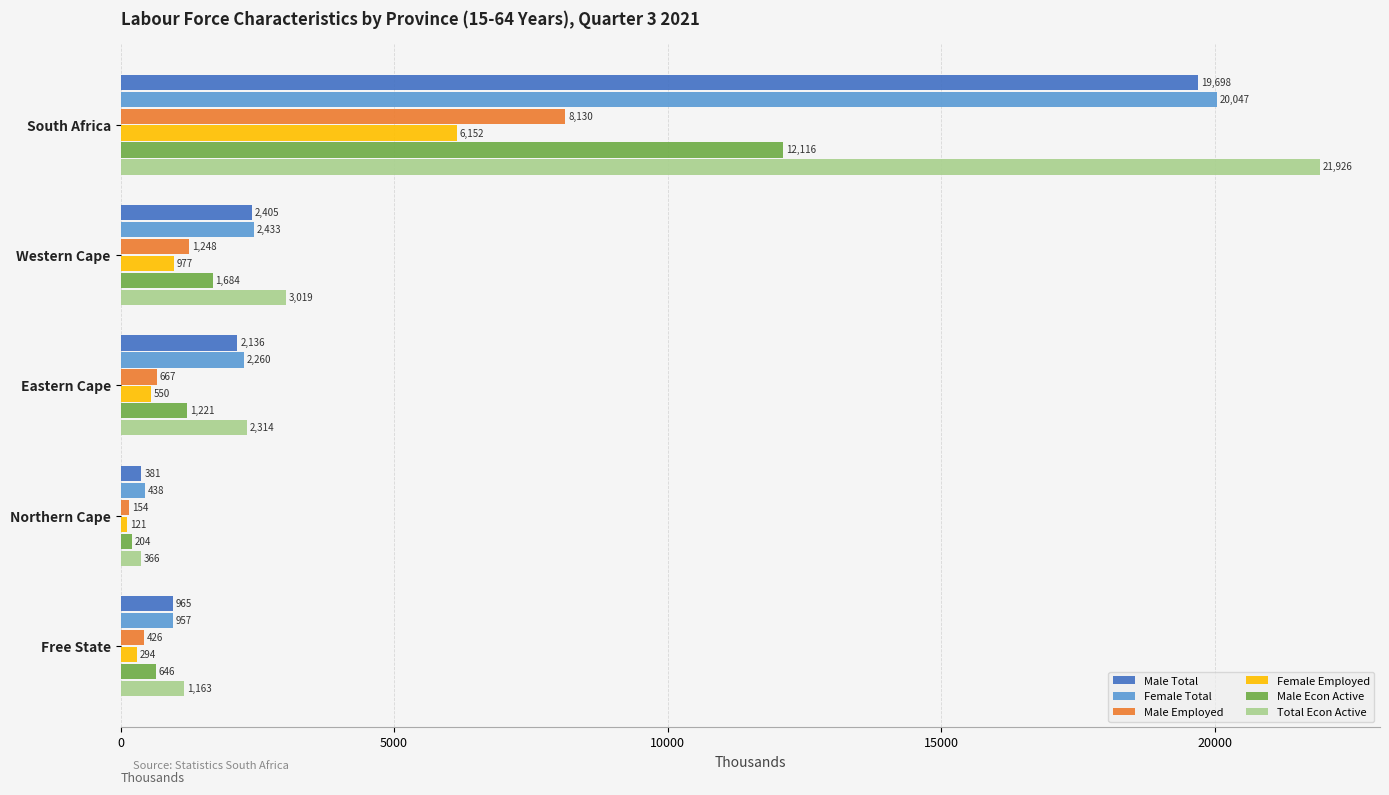

Rank the series by their maximum value, from highest to lowest.

Total Econ Active, Female Total, Male Total, Male Econ Active, Male Employed, Female Employed